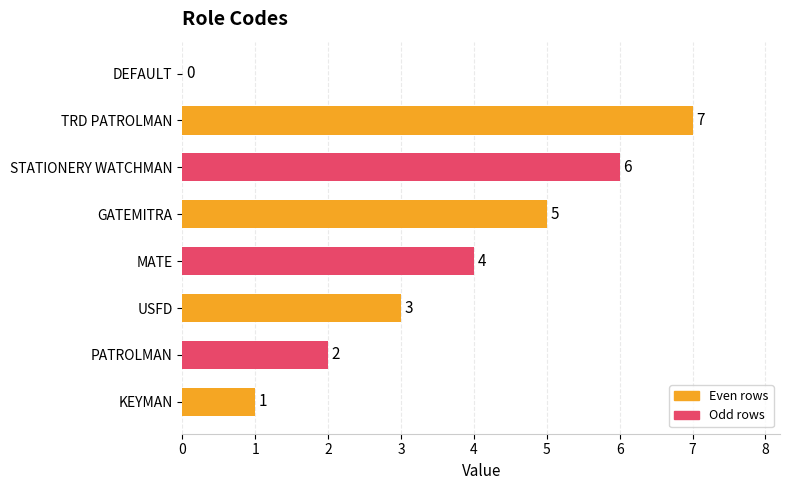

Reading bottom to top, what are all the values shown in this chart?

KEYMAN=1	PATROLMAN=2	USFD=3	MATE=4	GATEMITRA=5	STATIONERY WATCHMAN=6	TRD PATROLMAN=7	DEFAULT=0